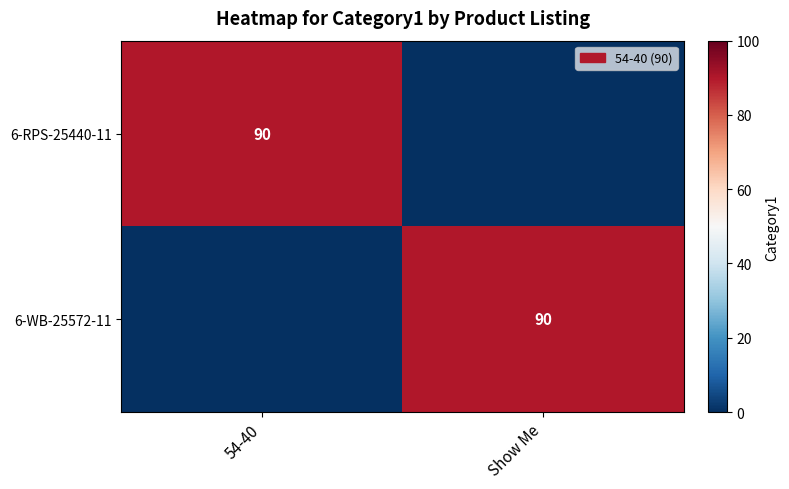

Is it true that 6-WB-25572-11 equals 37 at Show Me?

False